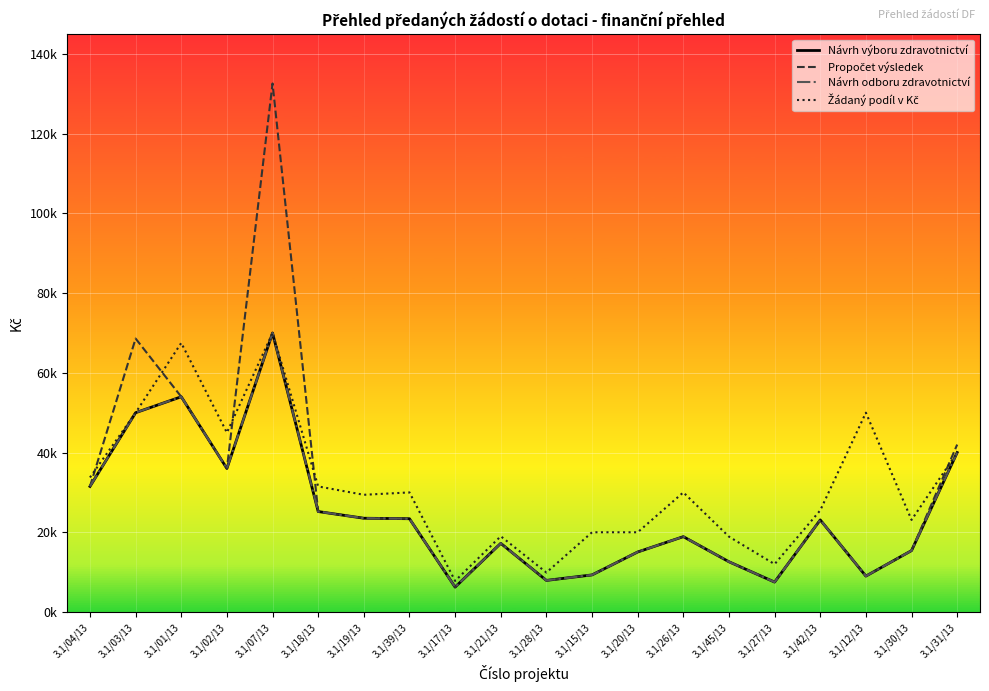

Rank the categories by Návrh výboru zdravotnictví value from lowest to highest.

3.1/17/13, 3.1/27/13, 3.1/28/13, 3.1/12/13, 3.1/15/13, 3.1/45/13, 3.1/20/13, 3.1/30/13, 3.1/21/13, 3.1/26/13, 3.1/42/13, 3.1/39/13, 3.1/19/13, 3.1/18/13, 3.1/04/13, 3.1/02/13, 3.1/31/13, 3.1/03/13, 3.1/01/13, 3.1/07/13